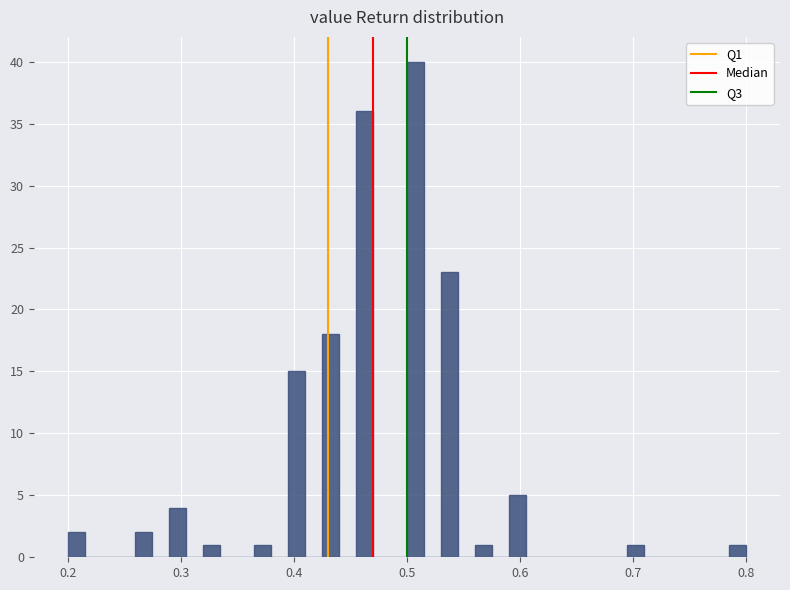

Around what value on the x-axis is the tallest bar? Give the approximate position of its centre, as read against the axis.

0.51